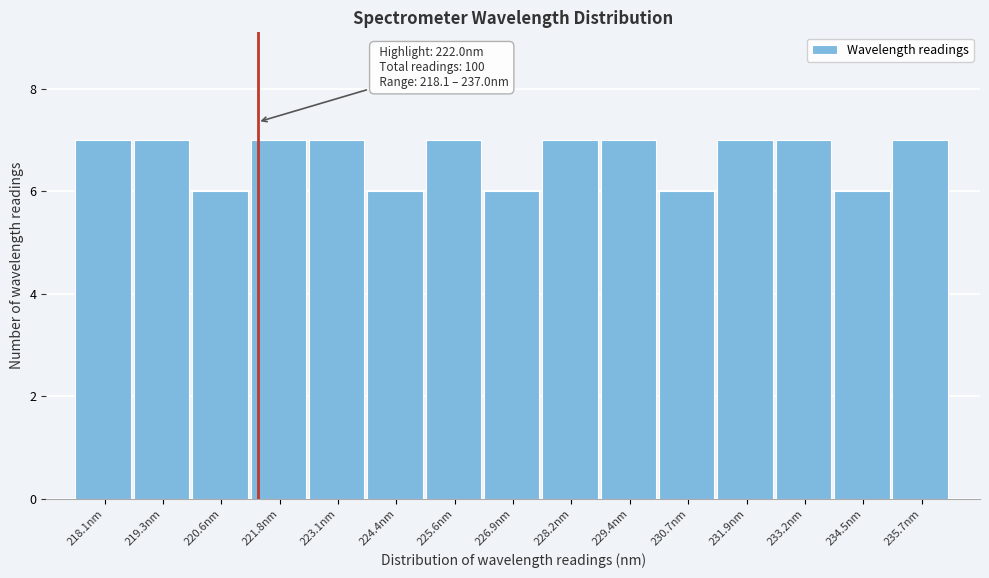

Reading left to right, transcribe all the data shown in this chart.

218.1nm=7	219.3nm=7	220.6nm=6	221.8nm=7	223.1nm=7	224.4nm=6	225.6nm=7	226.9nm=6	228.2nm=7	229.4nm=7	230.7nm=6	231.9nm=7	233.2nm=7	234.5nm=6	235.7nm=7